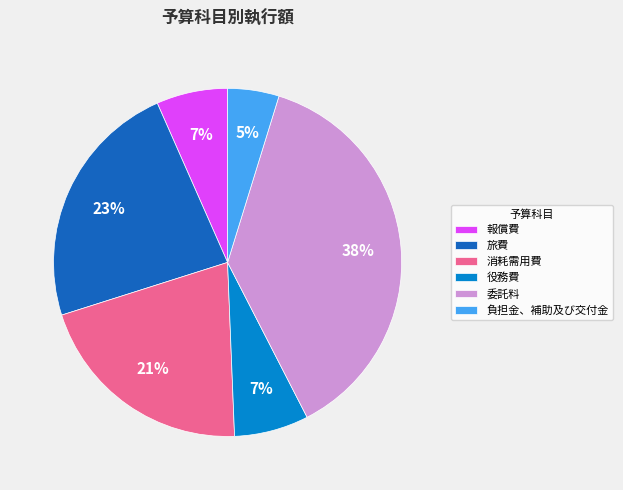

Is the sum of 役務費 and 旅費 greater than half?

No